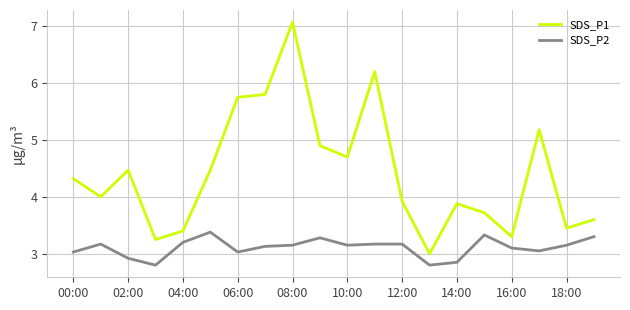

List the series in order of their peak value, highest first.

SDS_P1, SDS_P2